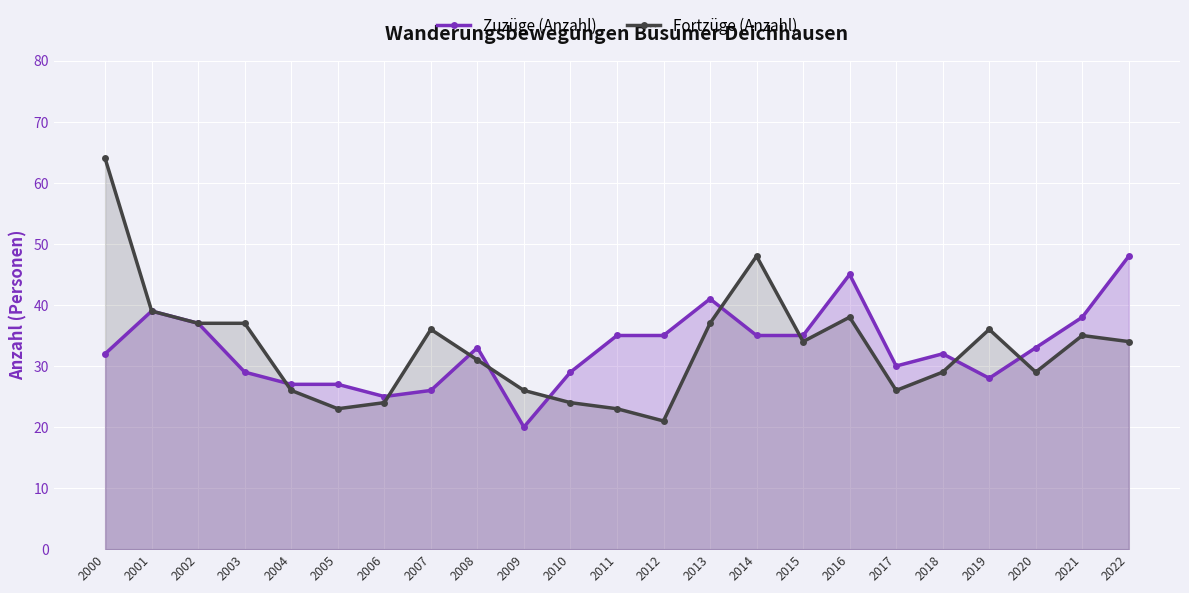

Where does the Zuzüge (Anzahl) series first go above 33?

2001